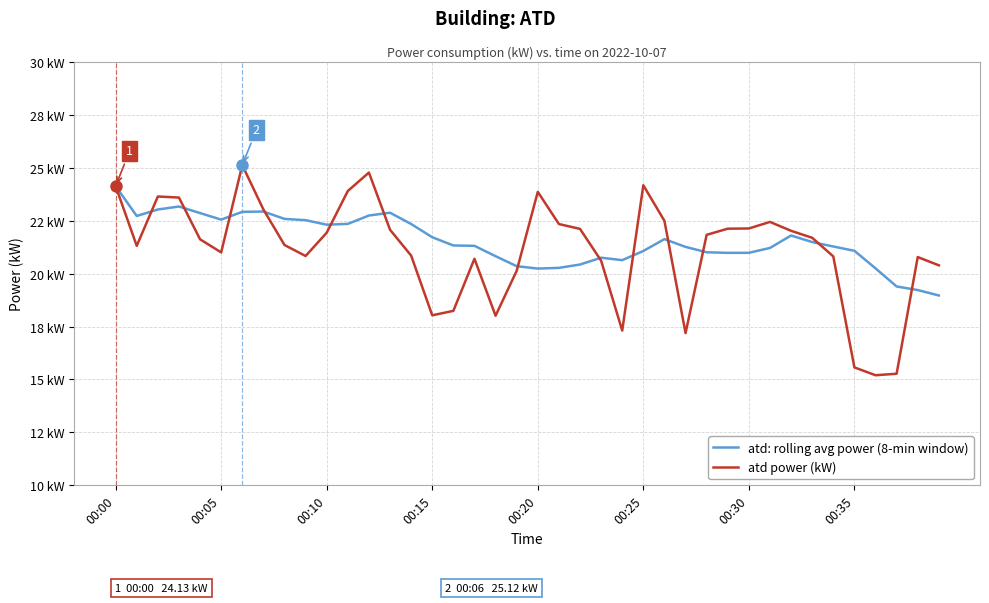

Is this an area chart (filled region under the line)?

No